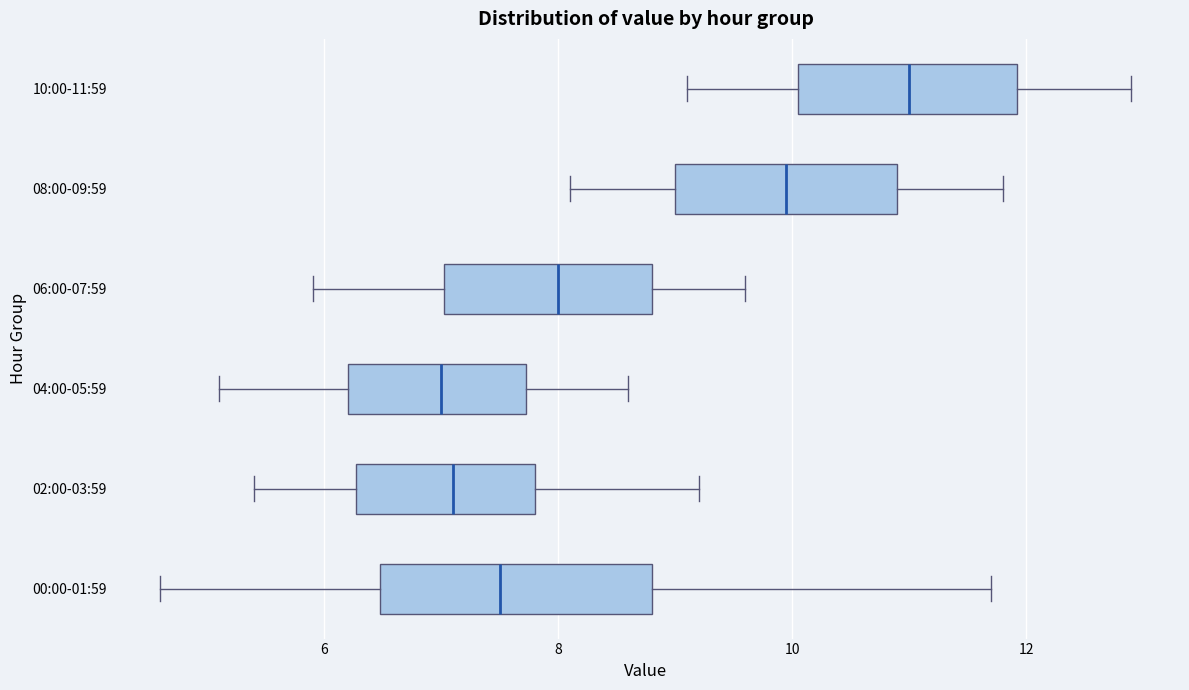

Reading bottom to top, transcribe this box plot: for each box, give where its median line is, the range the box spans, and where its two whiskers end, as read against the x-axis. The values are not printed on the chart, so give them approximately, as read against the axis.

00:00-01:59: median 7.6, box 6.4 to 8.8, whiskers 4.6 to 11.8
02:00-03:59: median 7.2, box 6.2 to 7.8, whiskers 5.4 to 9.2
04:00-05:59: median 7.0, box 6.2 to 7.8, whiskers 5.2 to 8.6
06:00-07:59: median 8.0, box 7.0 to 8.8, whiskers 6.0 to 9.6
08:00-09:59: median 10.0, box 9.0 to 11.0, whiskers 8.2 to 11.8
10:00-11:59: median 11.0, box 10.0 to 12.0, whiskers 9.2 to 13.0